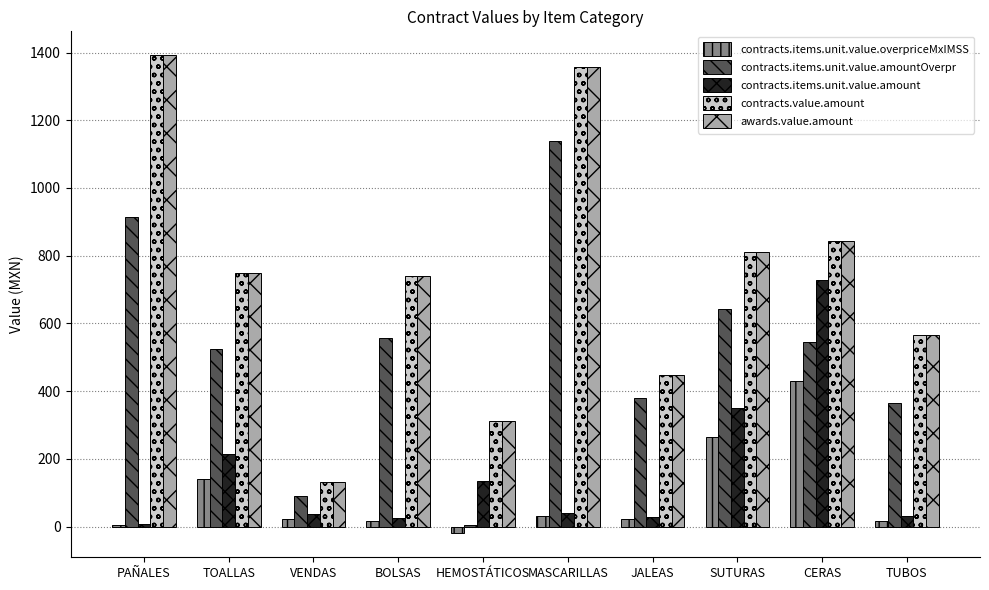

At which category is the sum across all series the highest?

MASCARILLAS